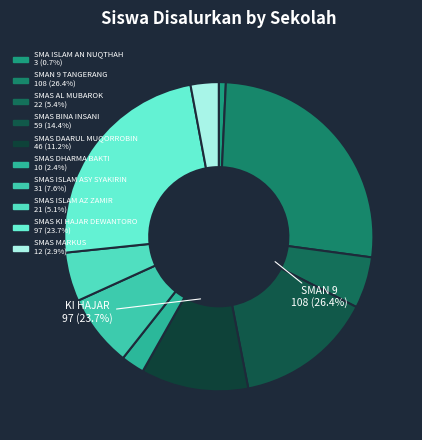

How many segments does this pie chart have?

10